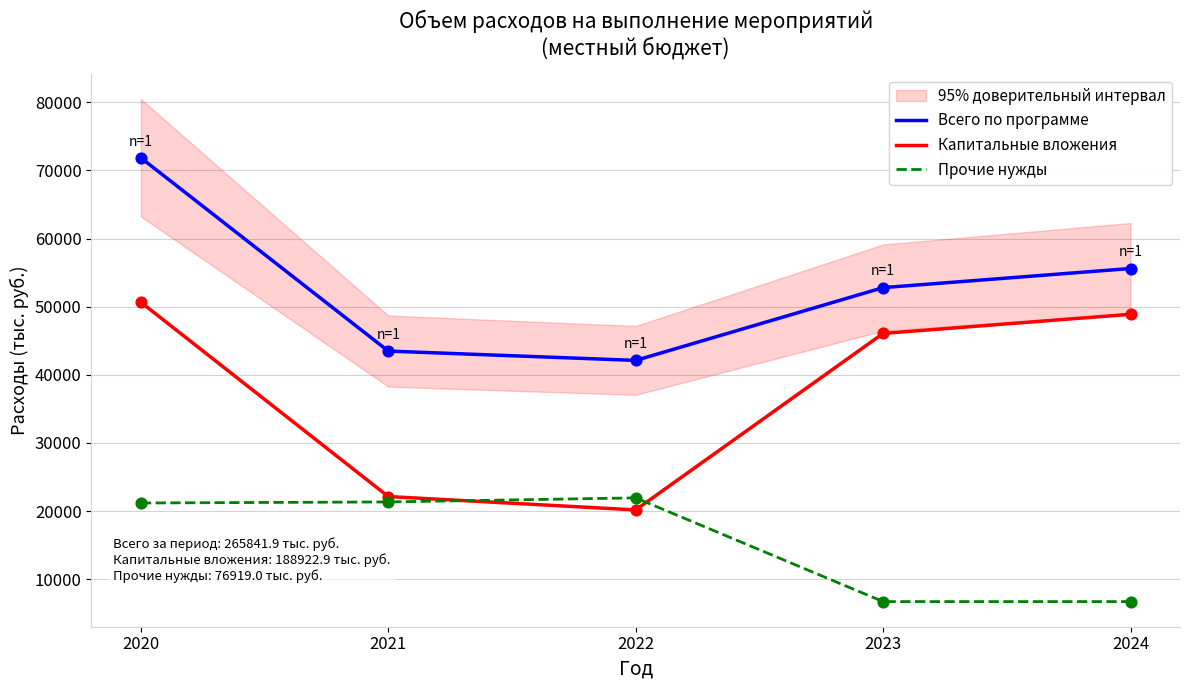

What is the total value across all series at 2024?

111206.0